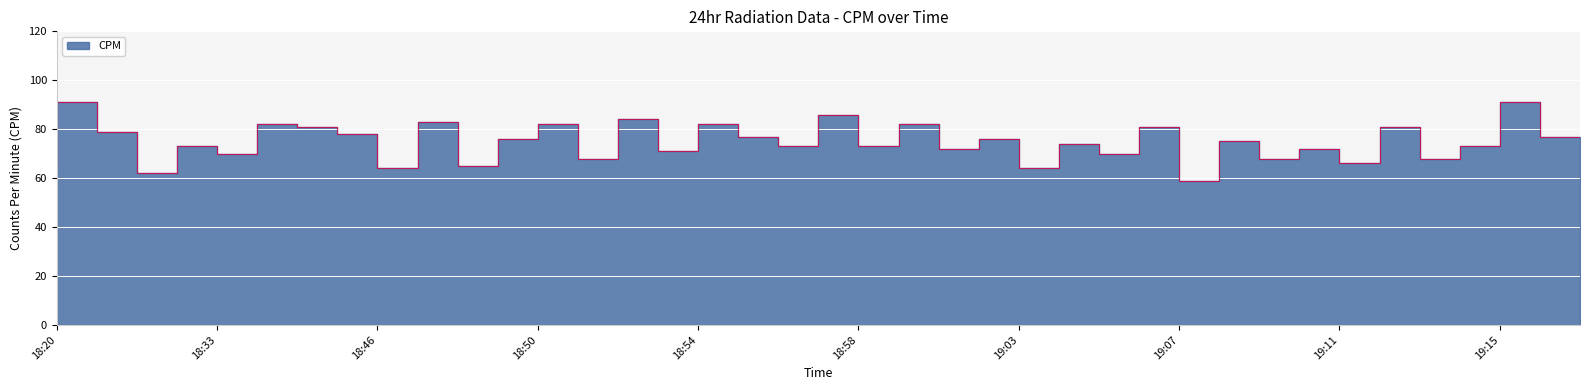

What is the difference between the maximum and minimum values?

32